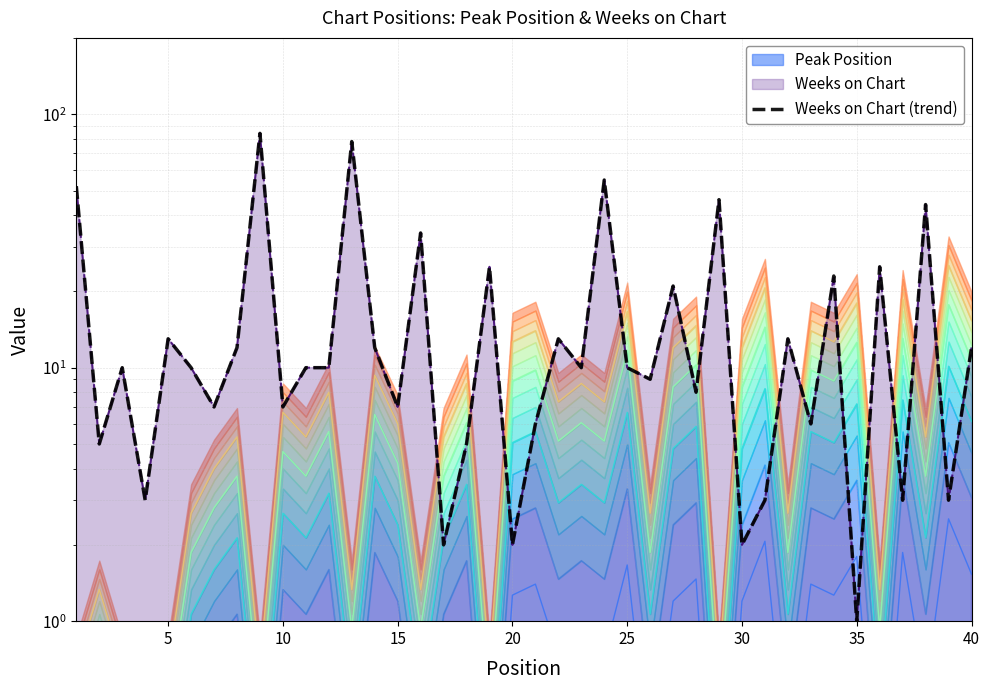

At which category does the data reach its first local valley?

5